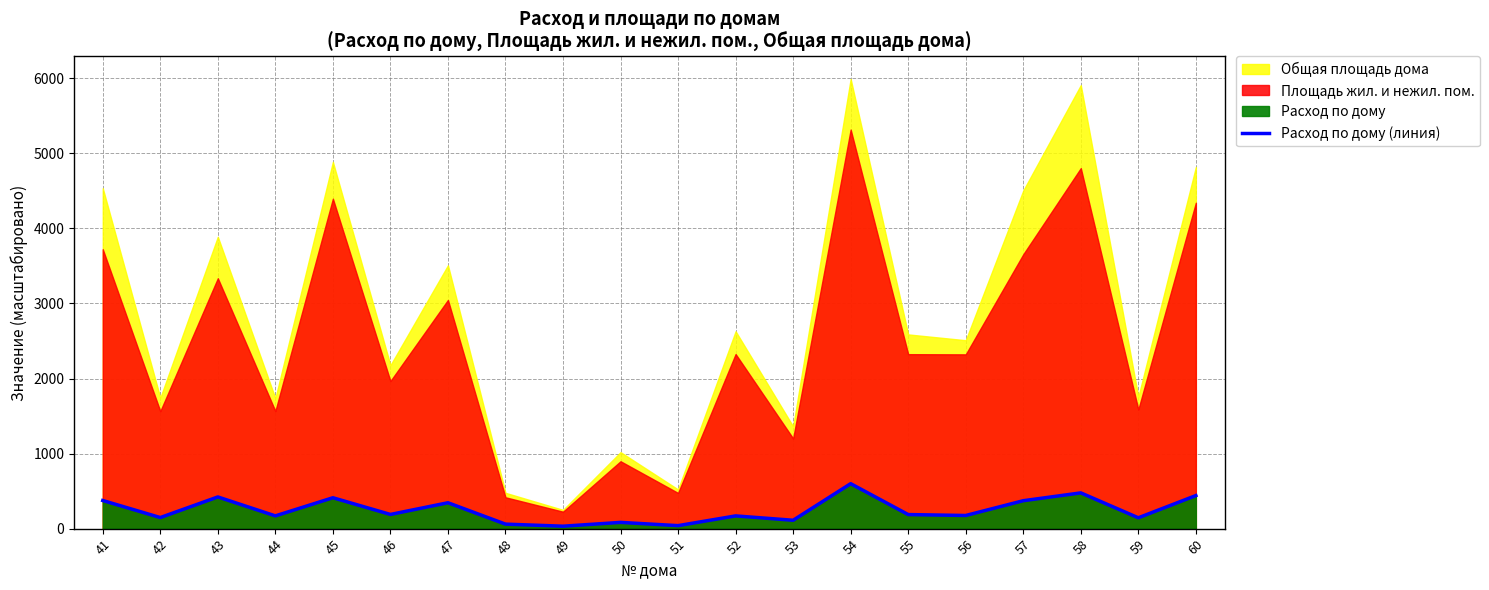

Approximately how many times larger is the value at 53 compared to 56?

0.6